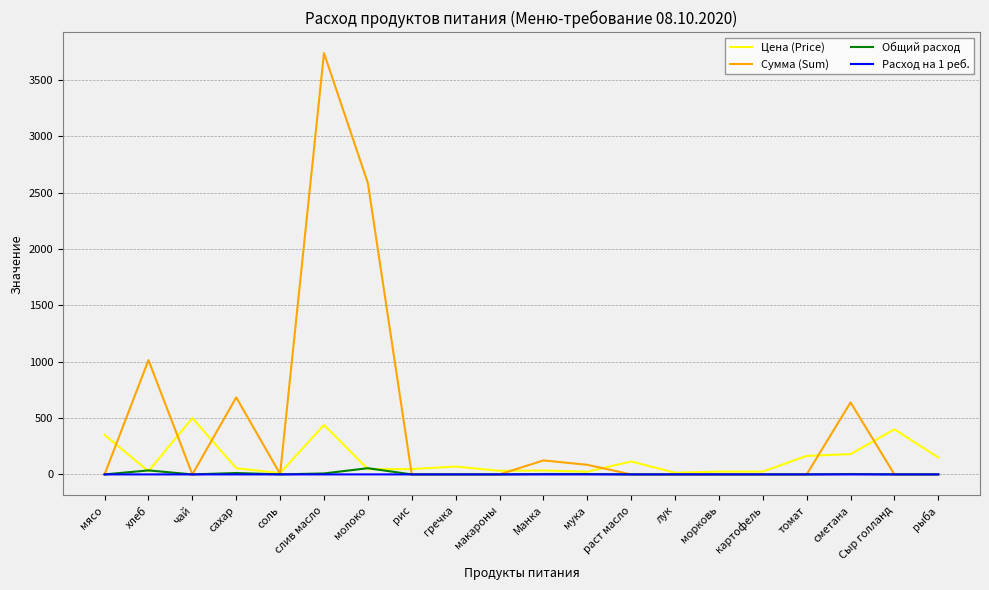

Is the value of Цена (Price) at морковь greater than the value of Сумма (Sum) at Манка?

No